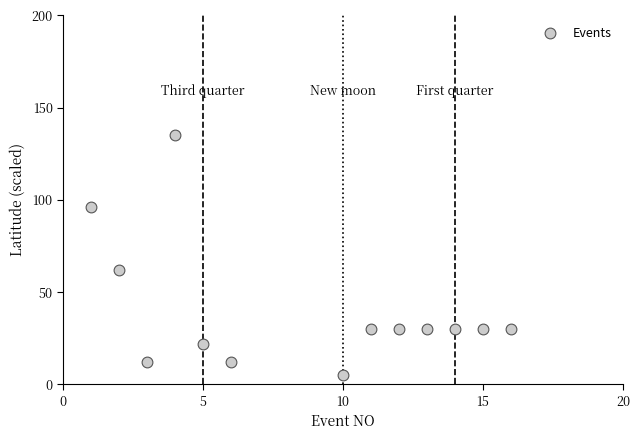

What is the range of X values (max minus min)?

15.0